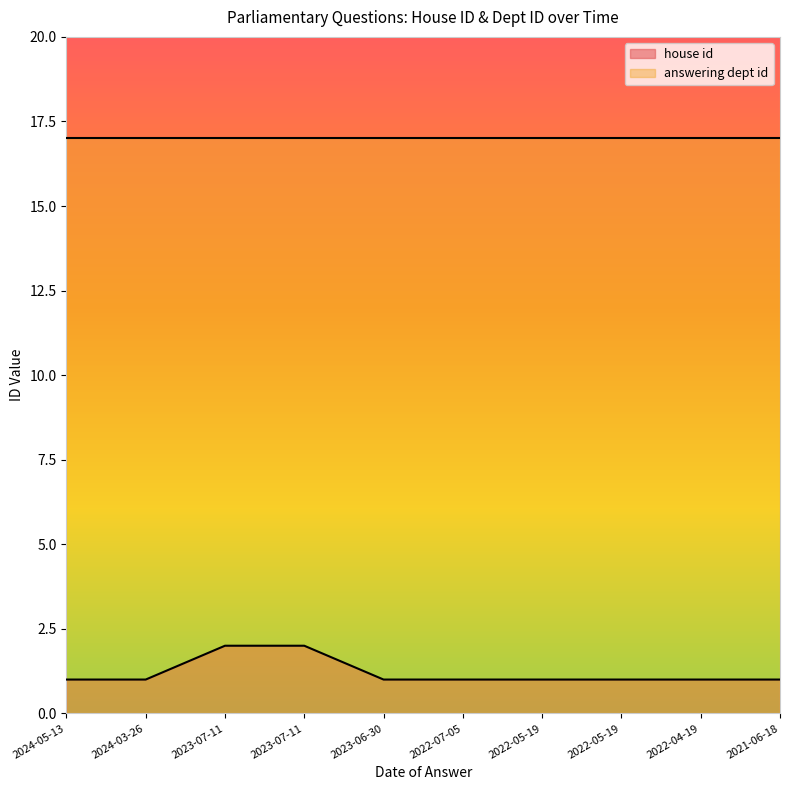

True or false: the data shows 1 at 2023-07-11.

False